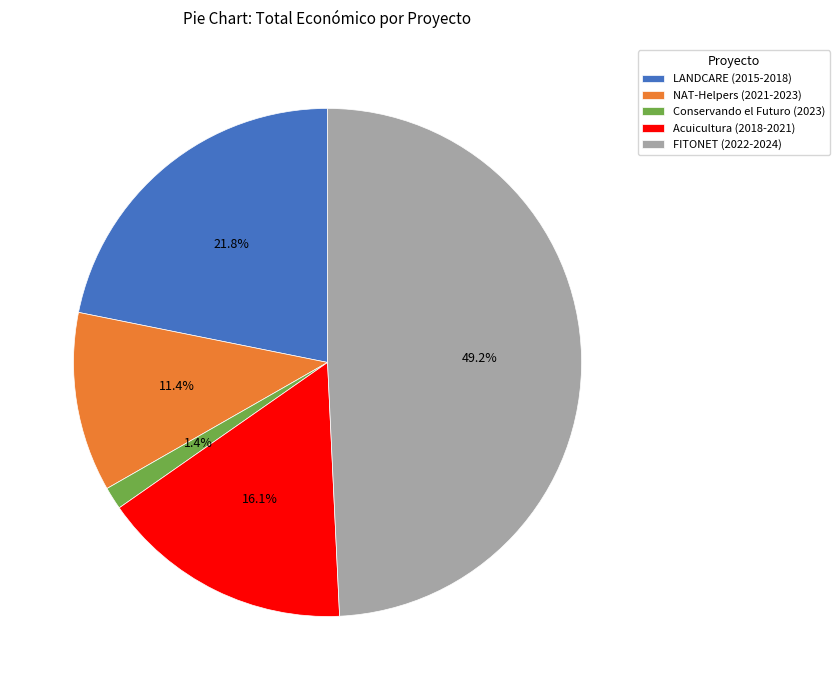

How many segments does this pie chart have?

5